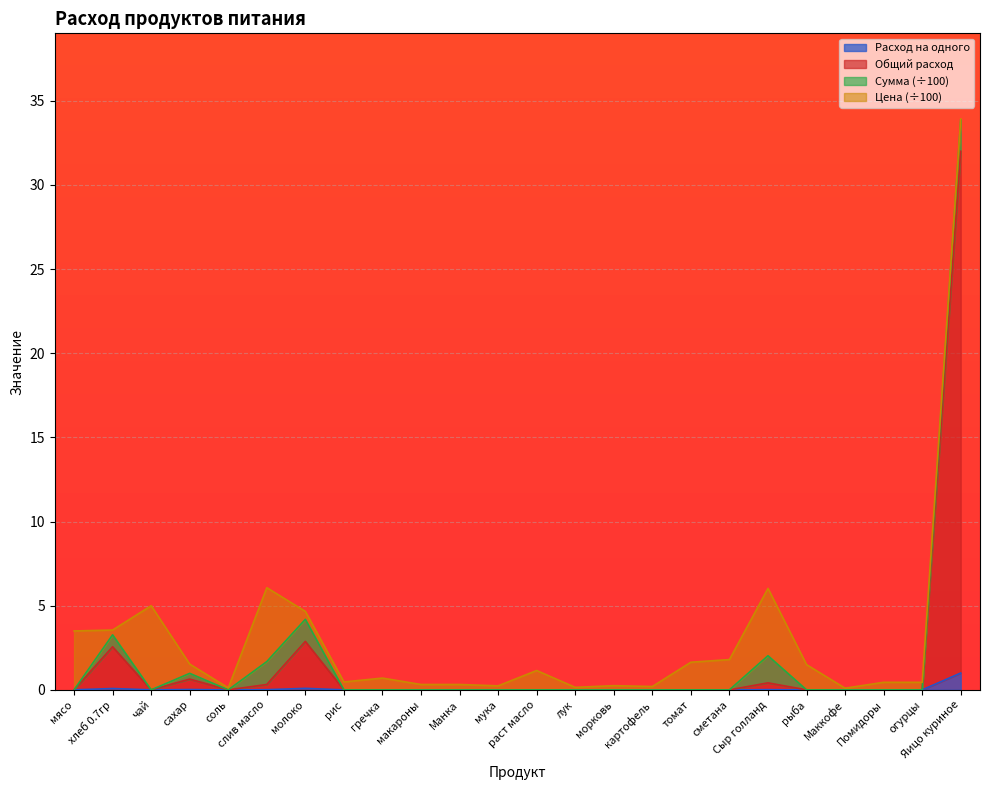

Which category has the lowest value across all series?

мясо